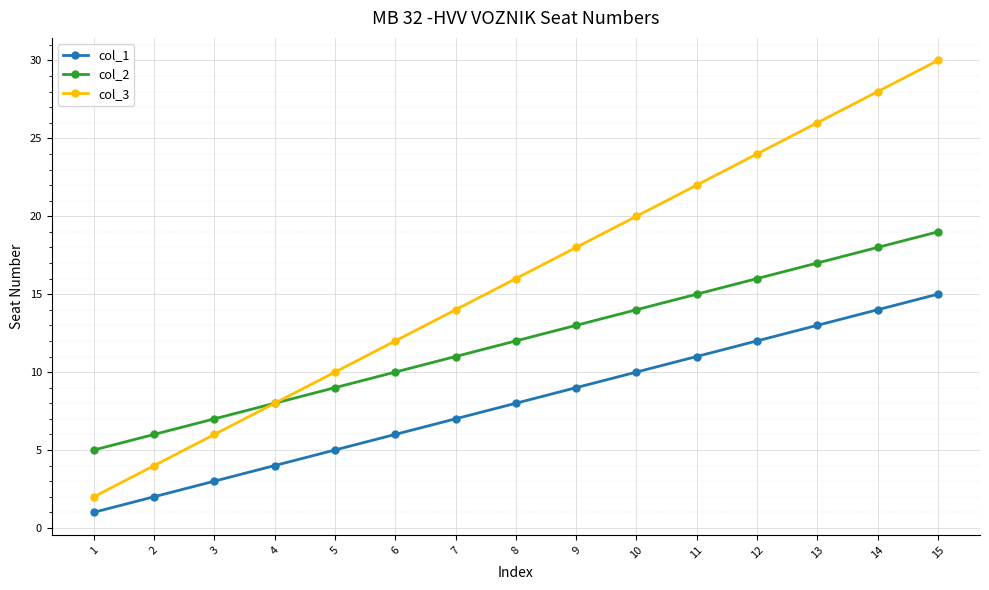

Rank the categories by col_1 value from lowest to highest.

1, 2, 3, 4, 5, 6, 7, 8, 9, 10, 11, 12, 13, 14, 15